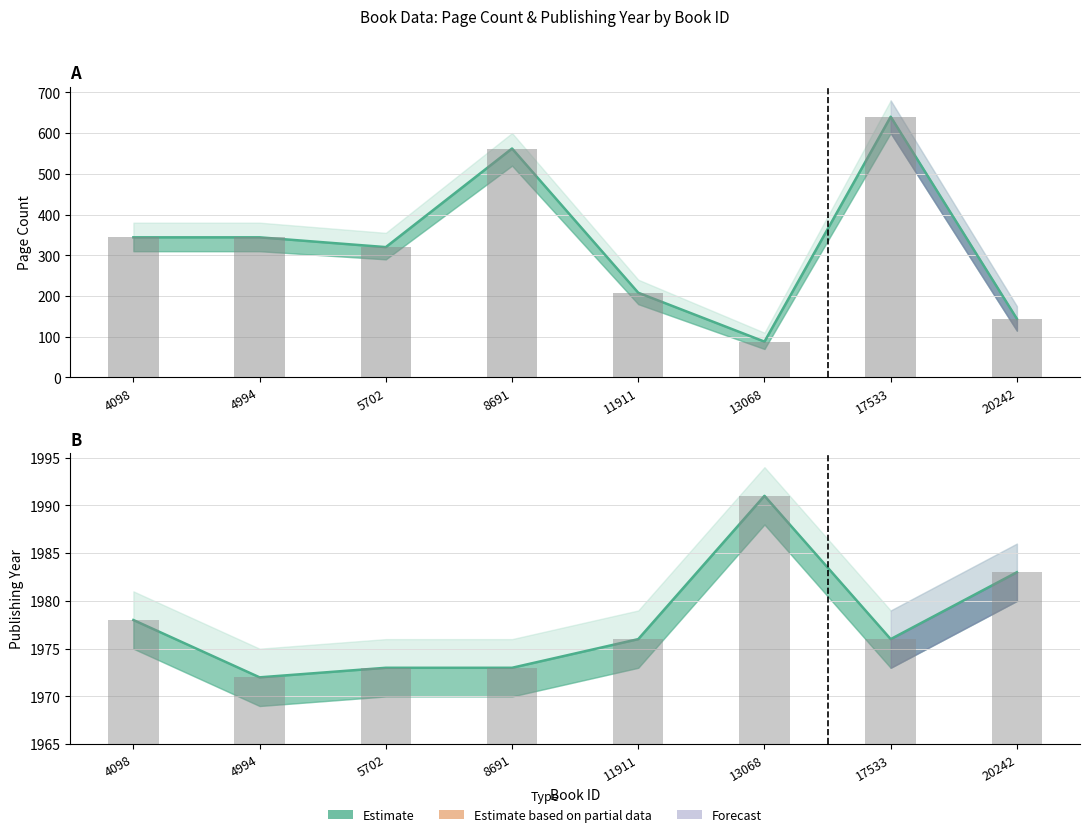

Between 5702 and 17533, which series saw the biggest shift?

pageCount